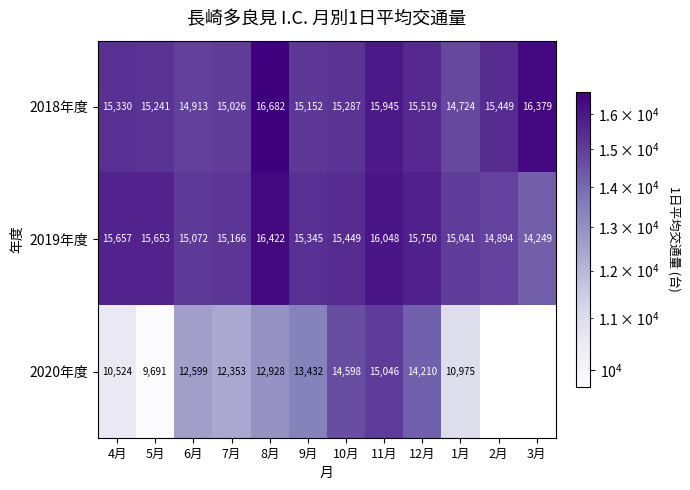

What is the difference between the highest and lowest values at 8月?

3754.0